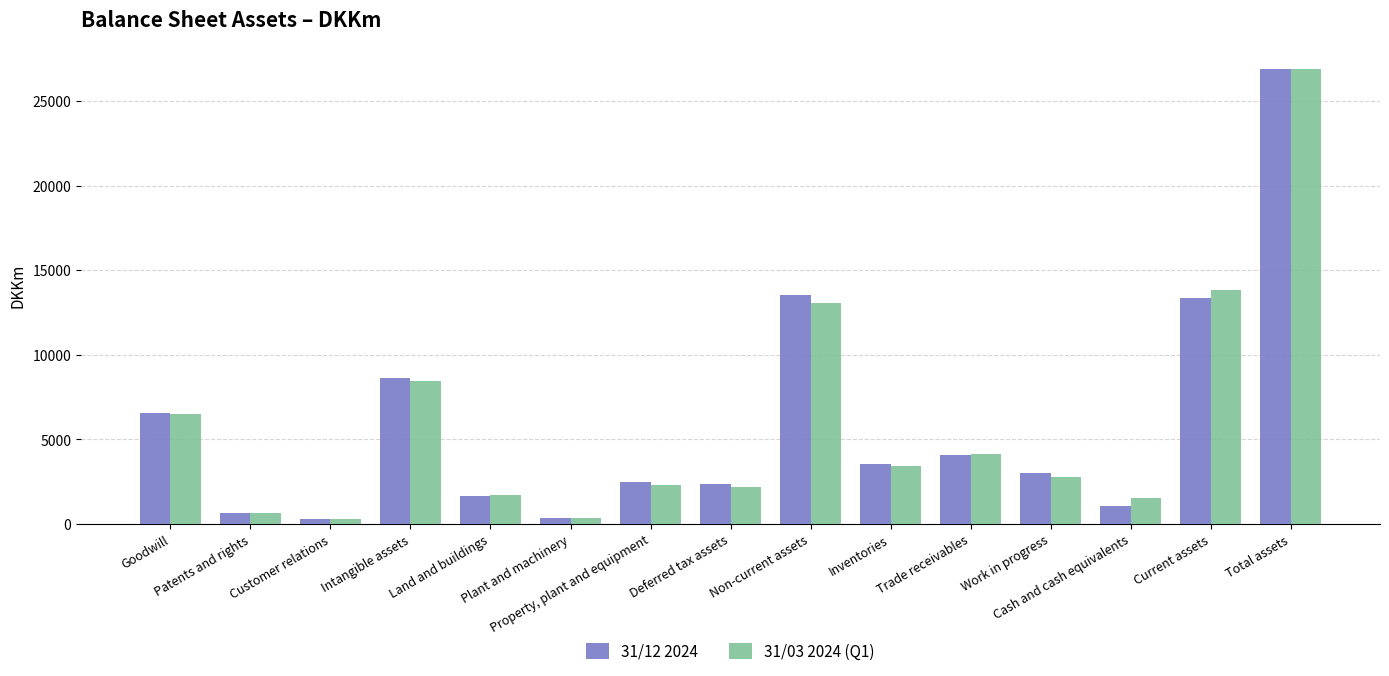

Which series has the largest range (max minus min)?

31/12 2024